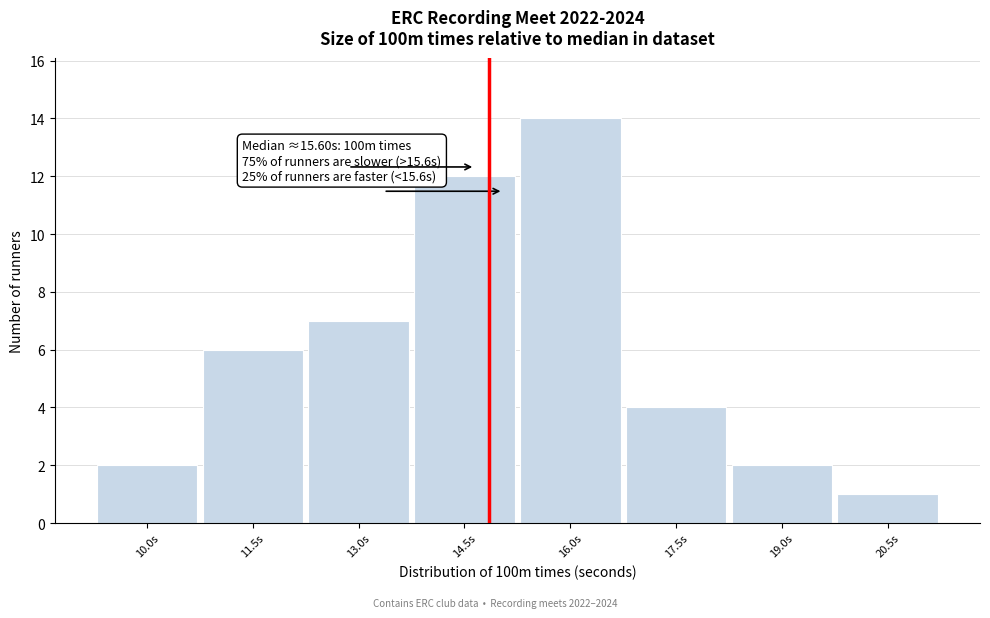

Reading right to left, extract all data points from this chart.

20.5s=1	19.0s=2	17.5s=4	16.0s=14	14.5s=12	13.0s=7	11.5s=6	10.0s=2